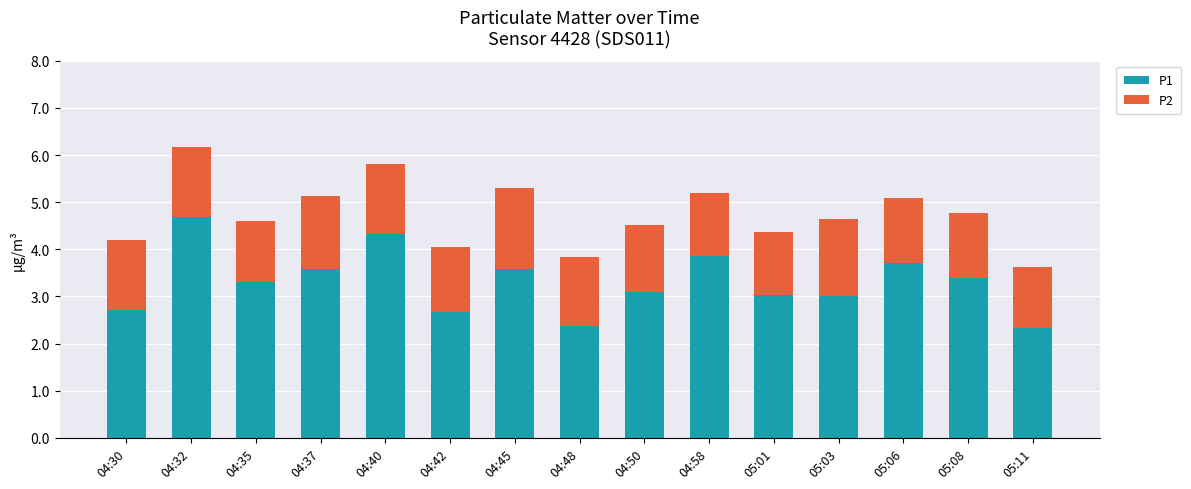

What is the difference between the P1 values at 04:40 and 04:37?

0.7